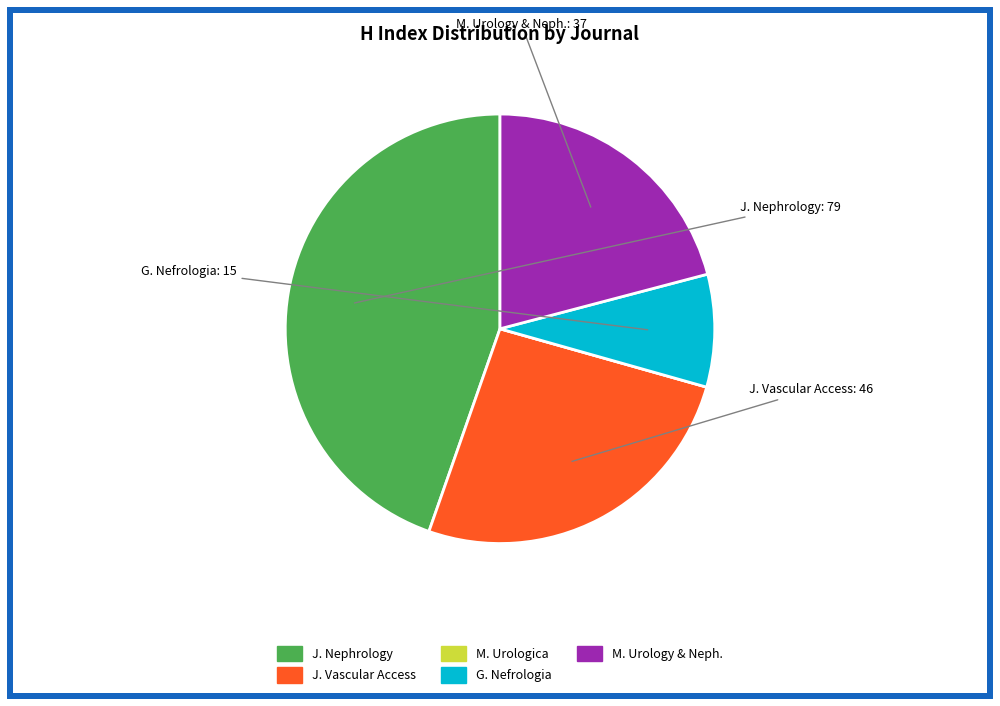

Is there a majority slice in this chart?

No